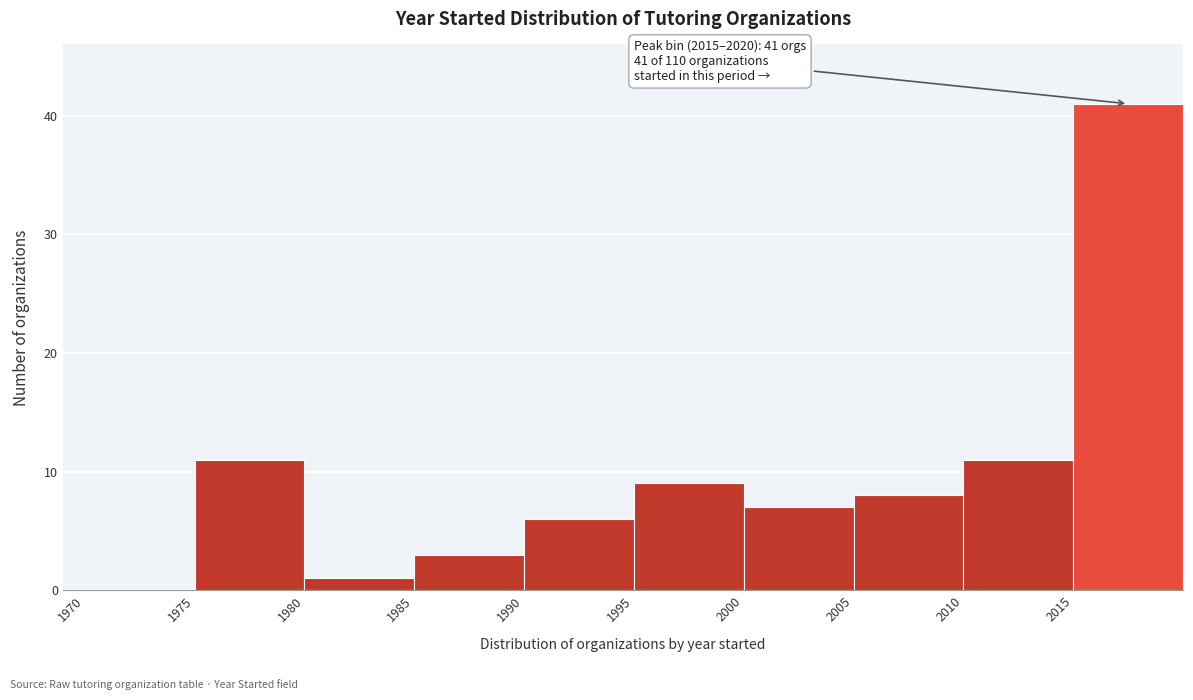

Which range on the x-axis has the tallest bar?

2015 to 2020